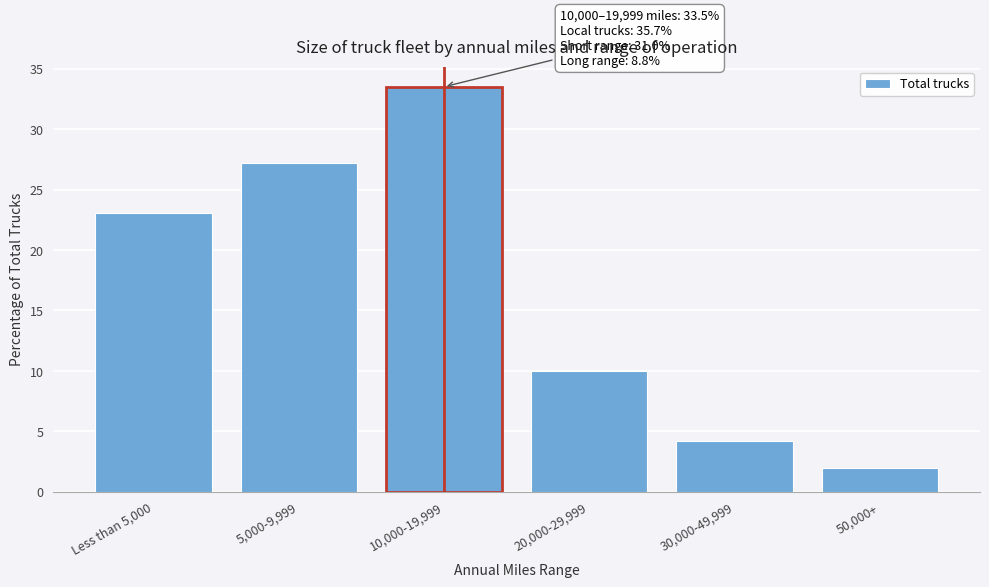

Reading left to right, list all the values displayed in this chart.

23.1	27.2	33.5	10.0	4.2	2.0